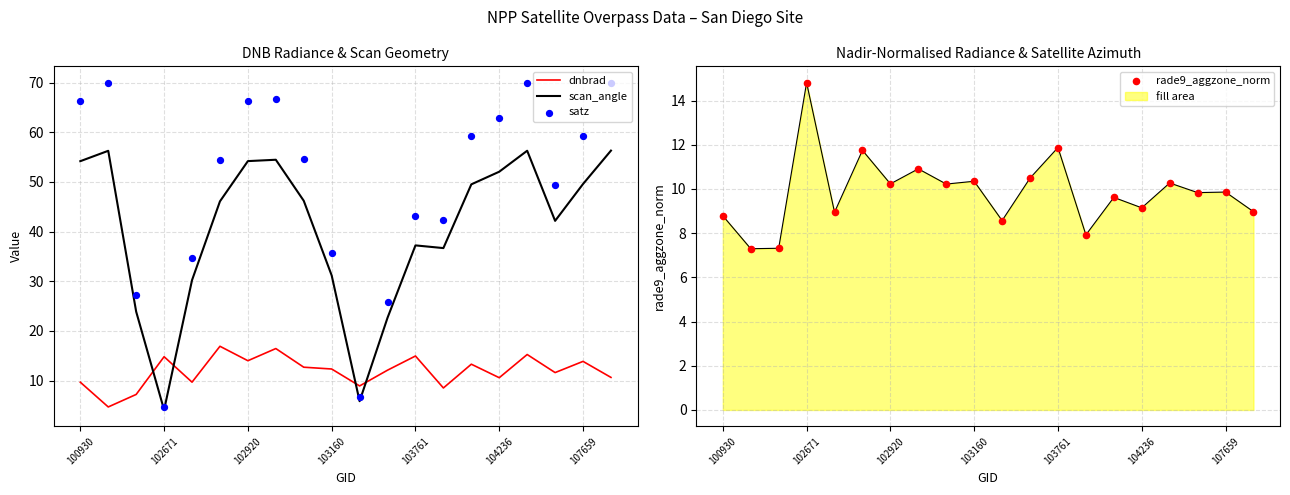

Is it true that fill area equals 14.8 at 102671?

True